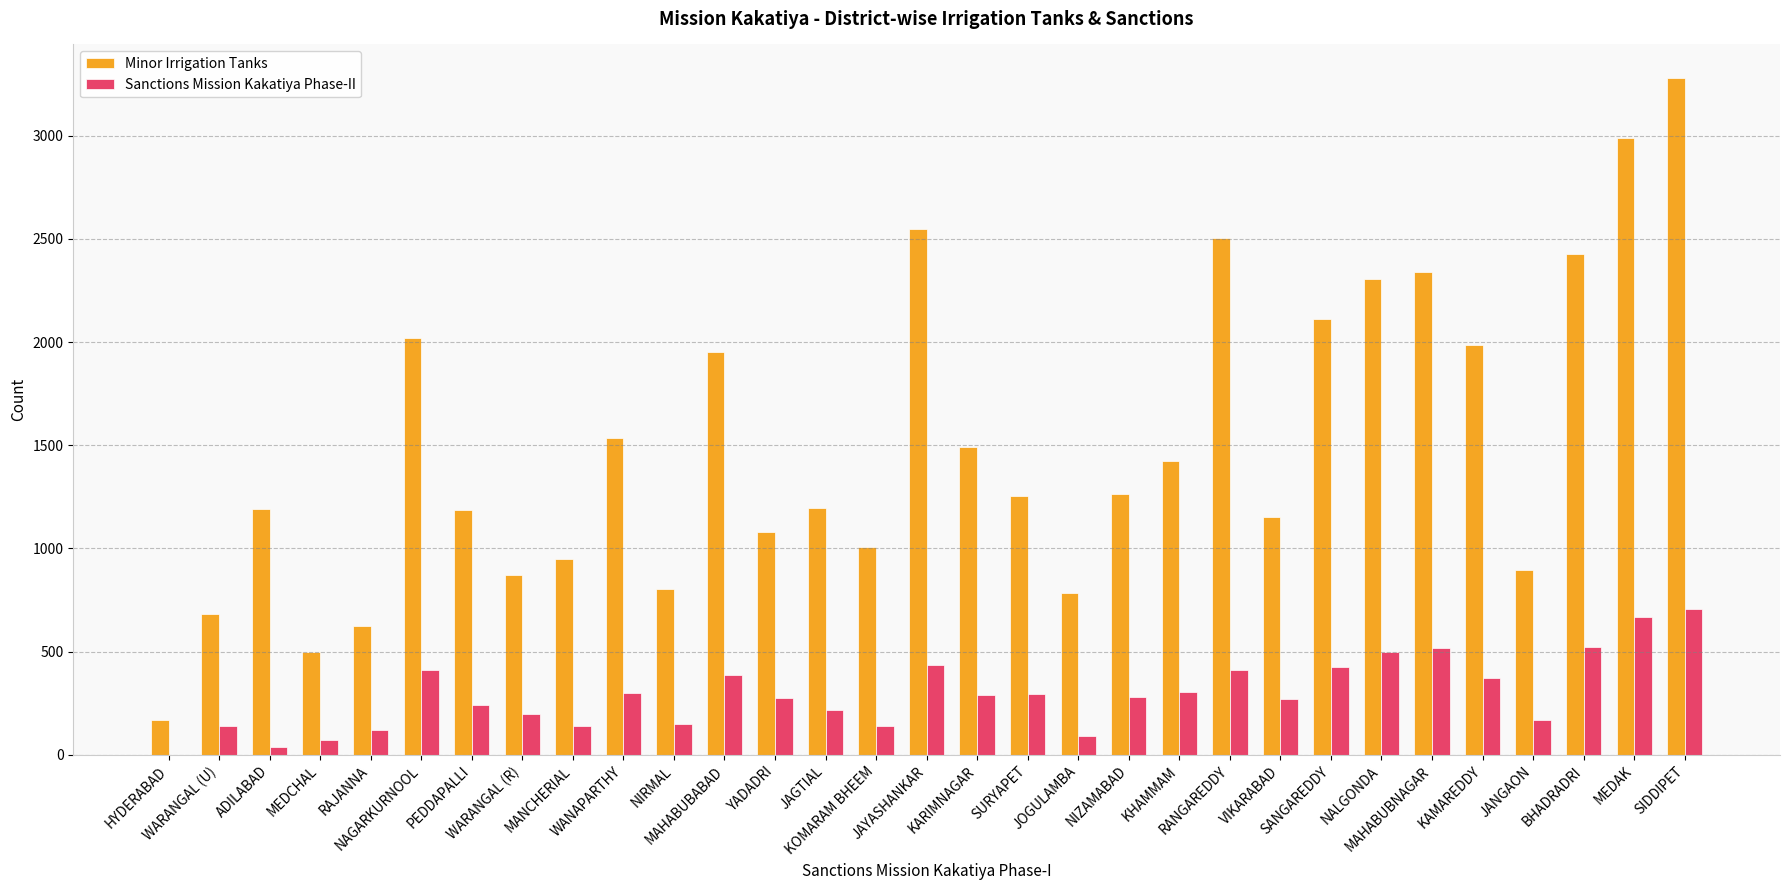

What is the sum of all Minor Irrigation Tanks values?

46531